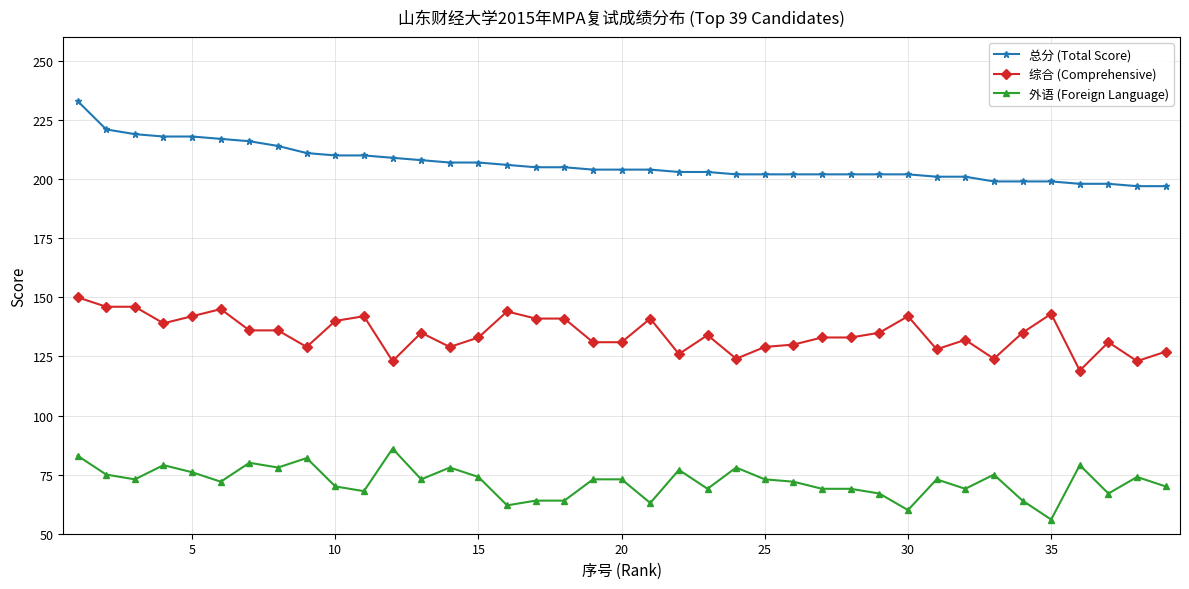

What are all the series names shown in the legend?

总分 (Total Score), 综合 (Comprehensive), 外语 (Foreign Language)